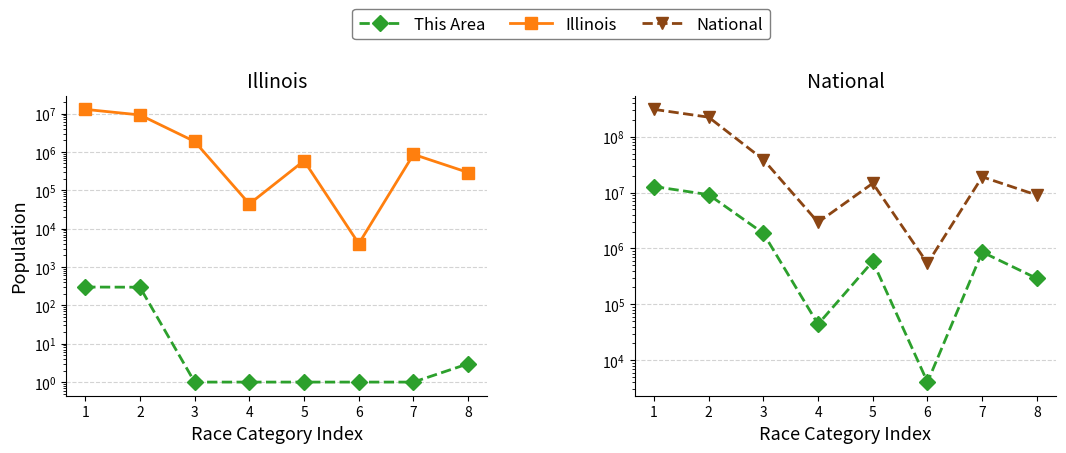

True or false: This Area has more than 2 interior local peaks.

False